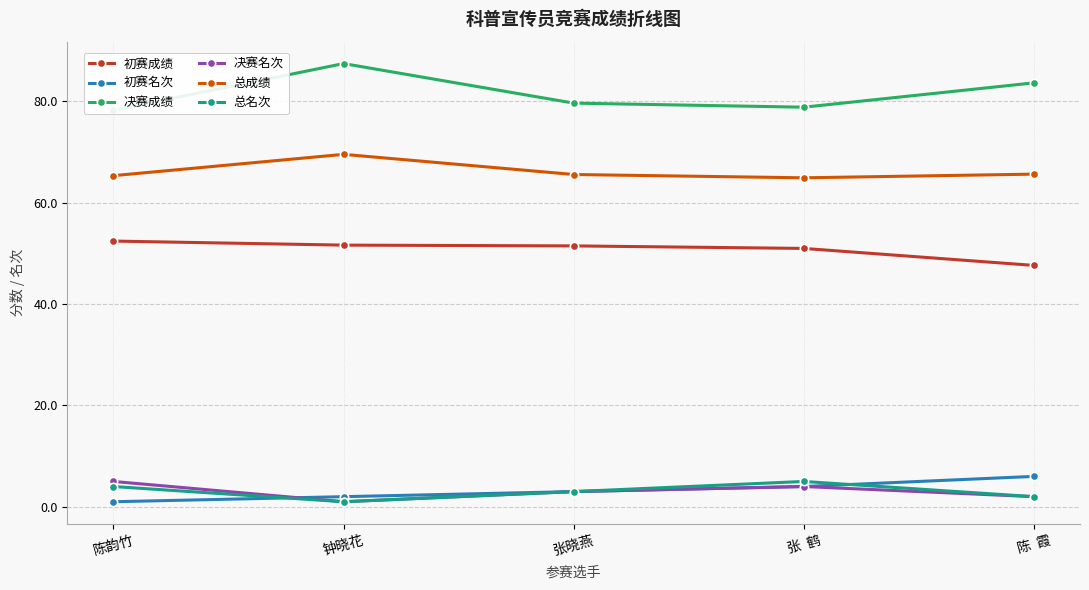

How many distinct data groups are displayed?

6